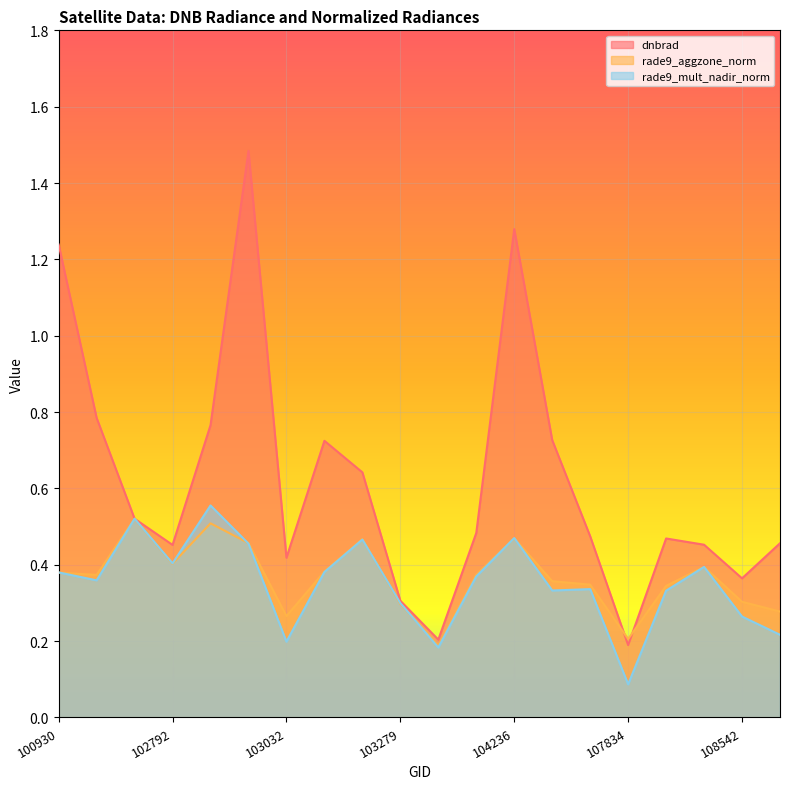

Count the rade9_aggzone_norm values in the range 0 to 1.

20